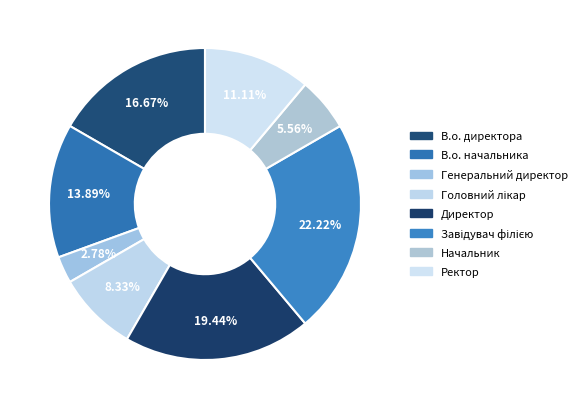

The Начальник slice represents 6% of the pie. True or false?

True